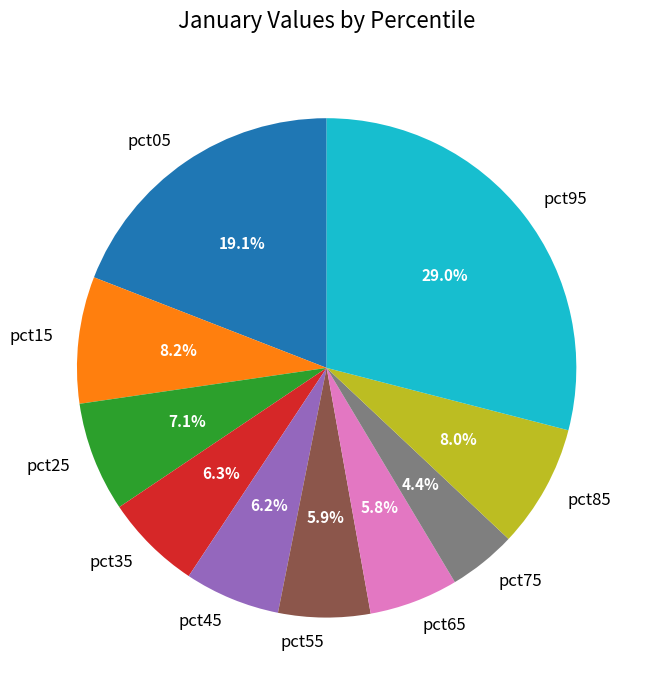

To the nearest percent, what is the difference between the largest and smallest slice percentages?

25%